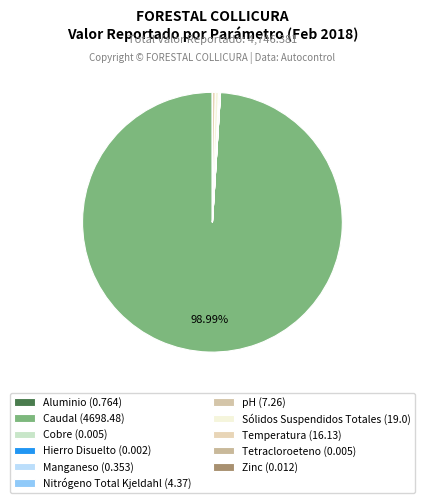

What is the smallest slice in the pie chart?

Hierro Disuelto